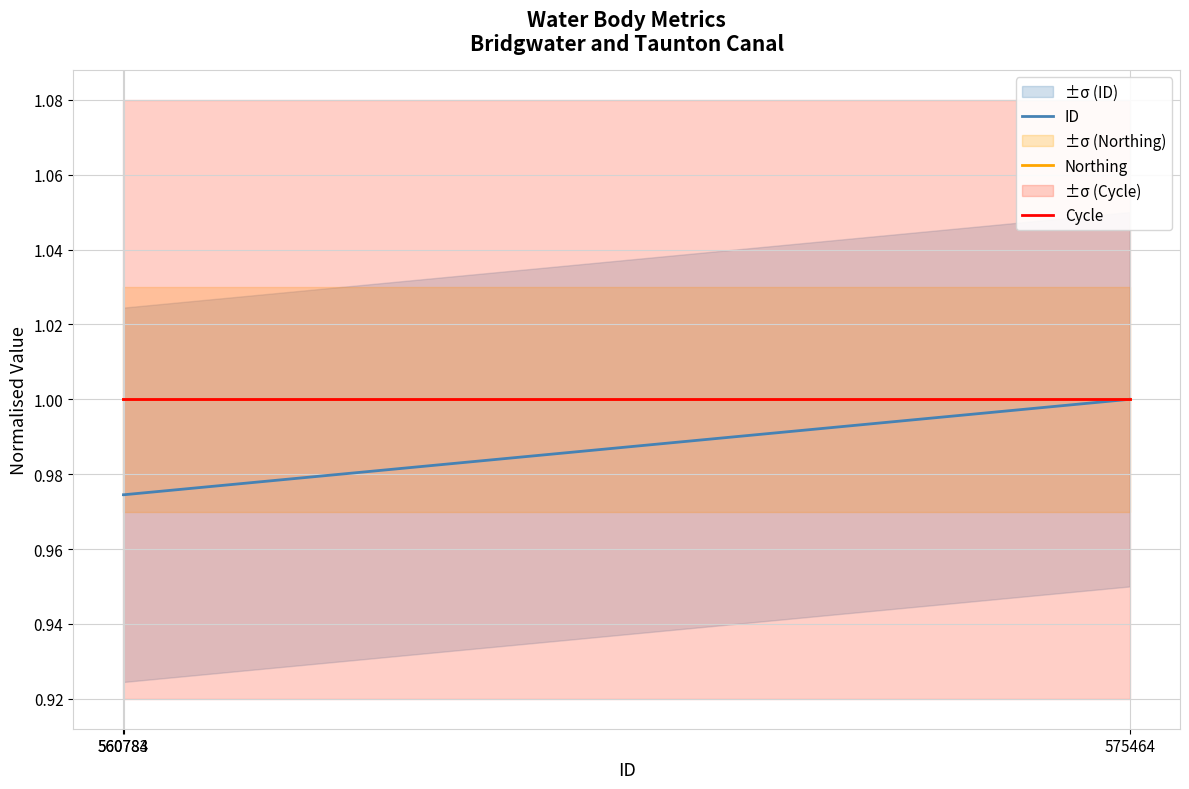

Which category has the highest value in the ID series?

575464